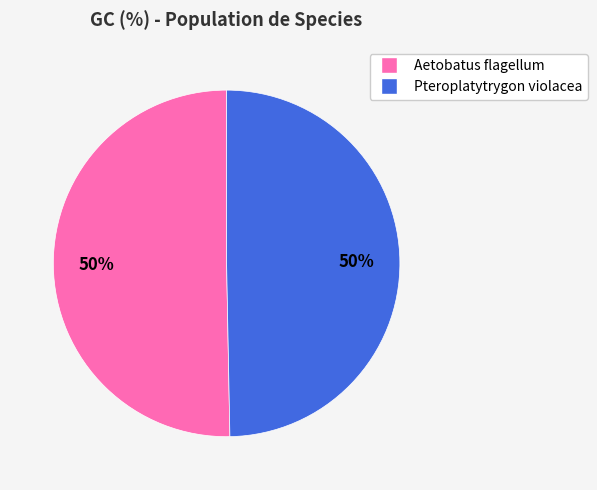

Do Aetobatus flagellum and Pteroplatytrygon violacea together represent more than half of the pie?

Yes